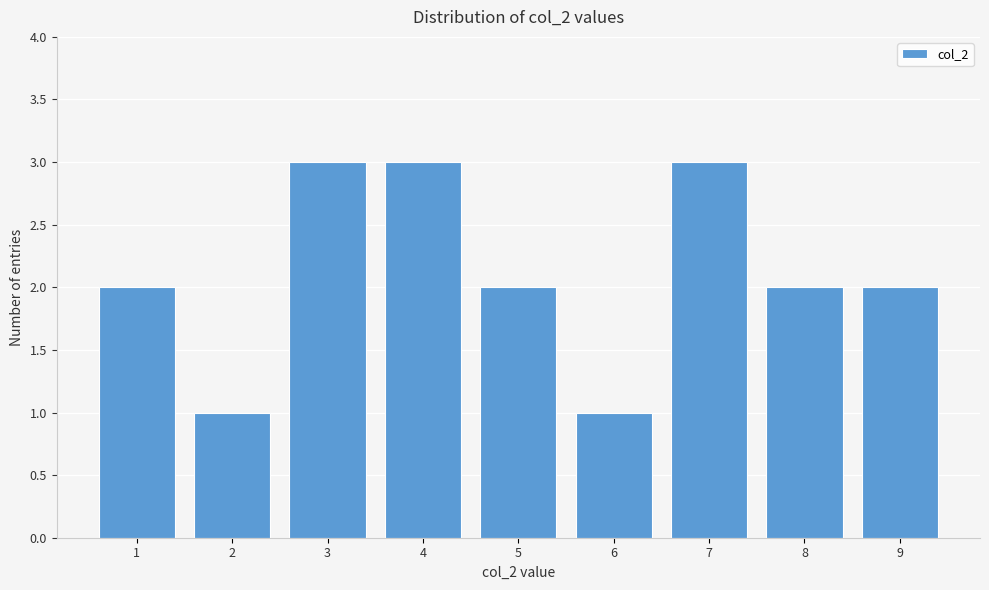

Reading left to right, extract all data points from this chart.

1=2	2=1	3=3	4=3	5=2	6=1	7=3	8=2	9=2